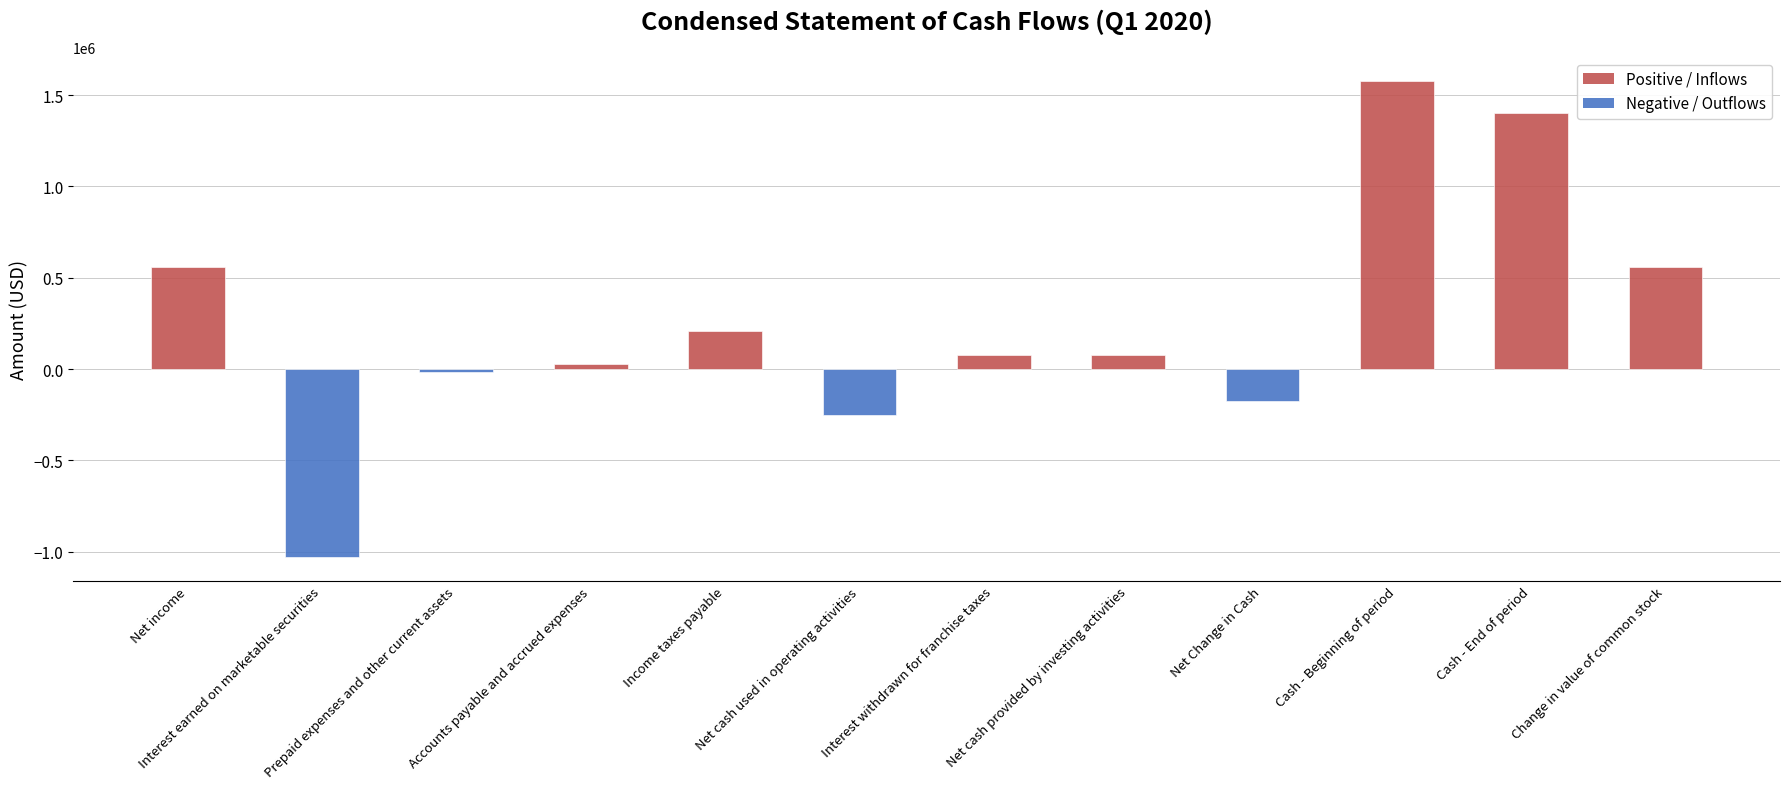

Which label corresponds to the smallest value in the chart?

Interest earned on marketable securities